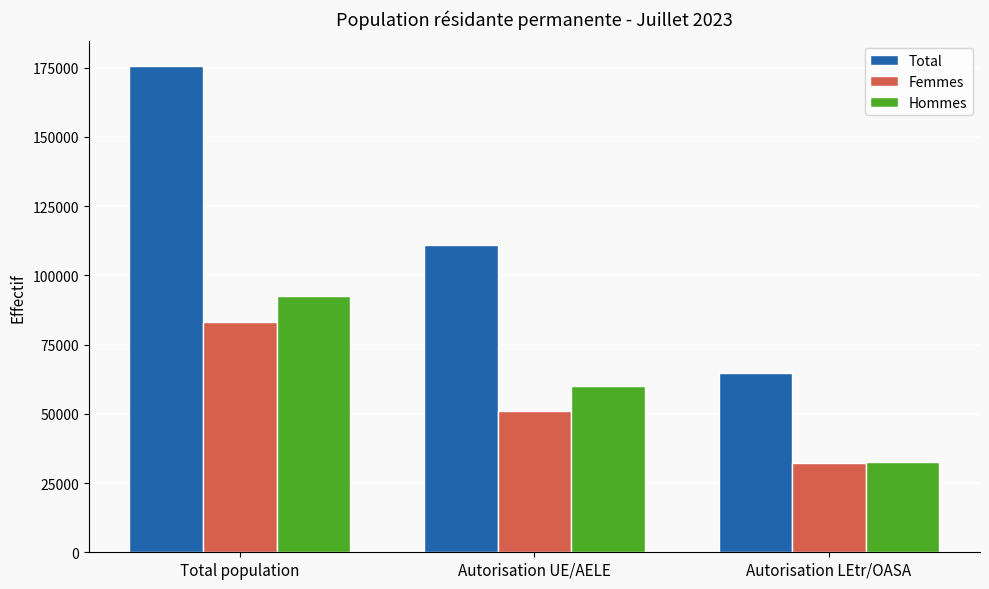

At which category does the chart reach its peak across all series?

Total population